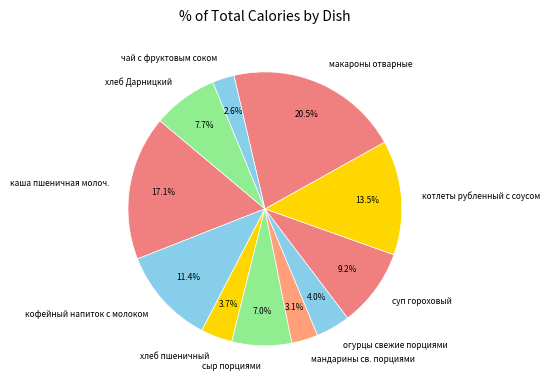

Which slice is the smallest?

чай с фруктовым соком